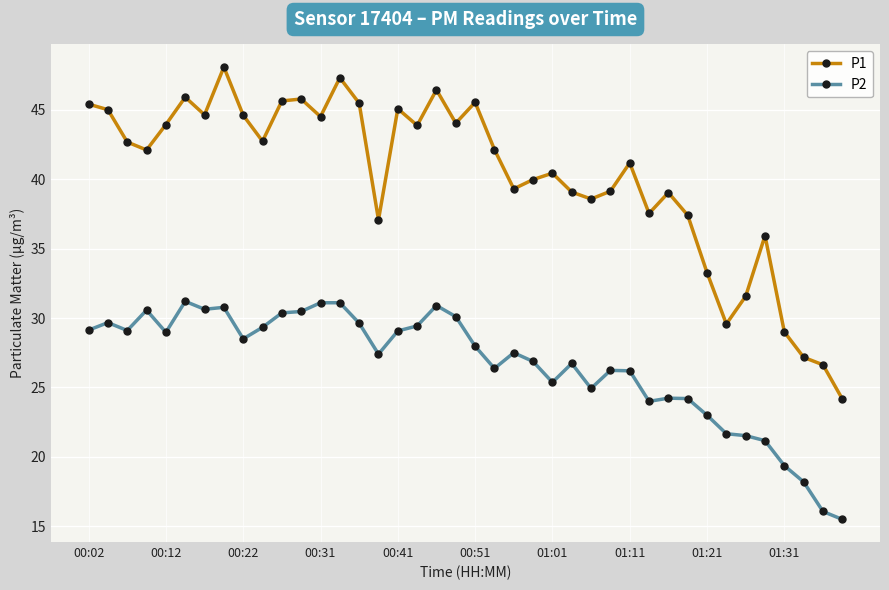

What is the difference between the maximum and minimum values in the P1 series?

23.9